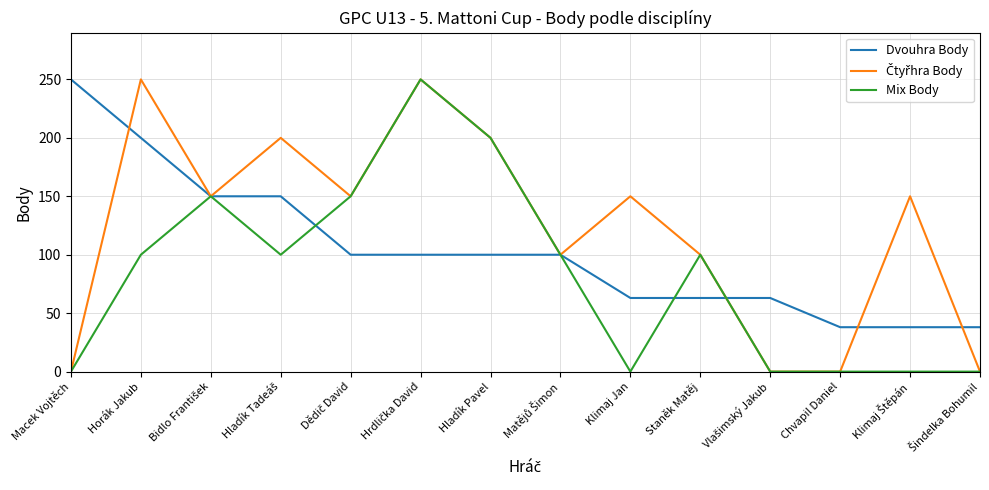

Count the number of categories in the chart.

14